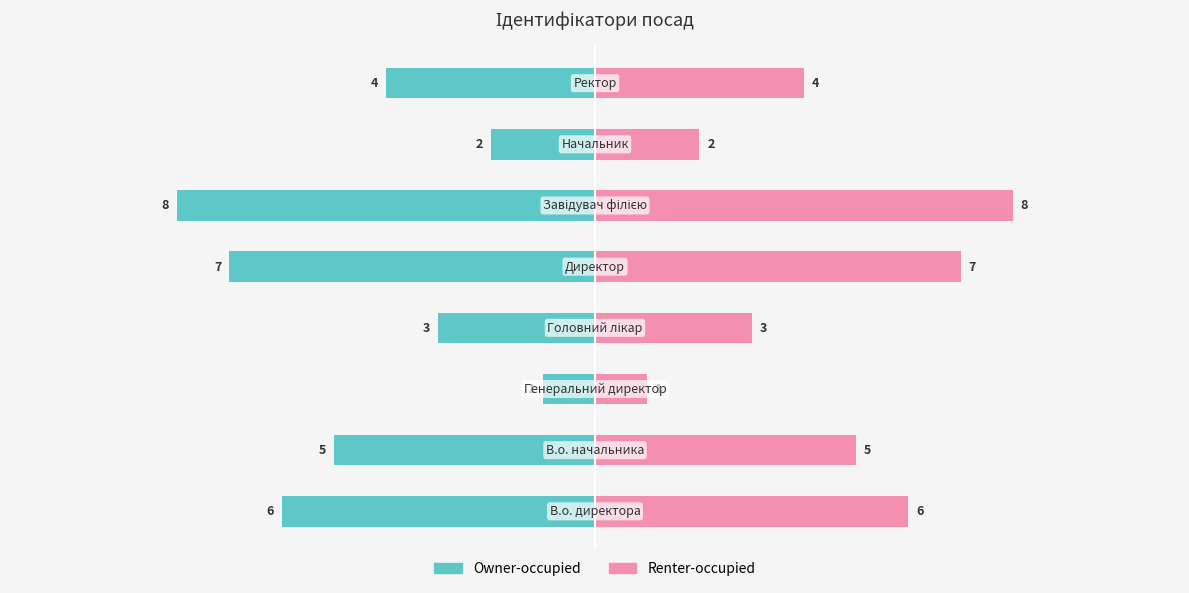

List the labels in order of Owner-occupied value, smallest first.

5, 4, 0, 1, 7, 3, 6, 2